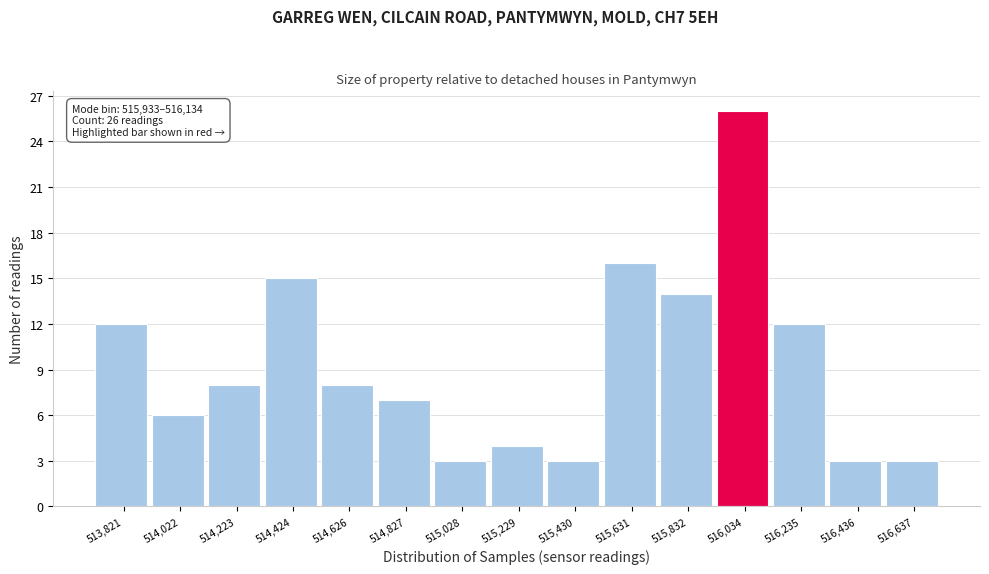

Over which range of the x-axis is the bar tallest?

515950 to 516150